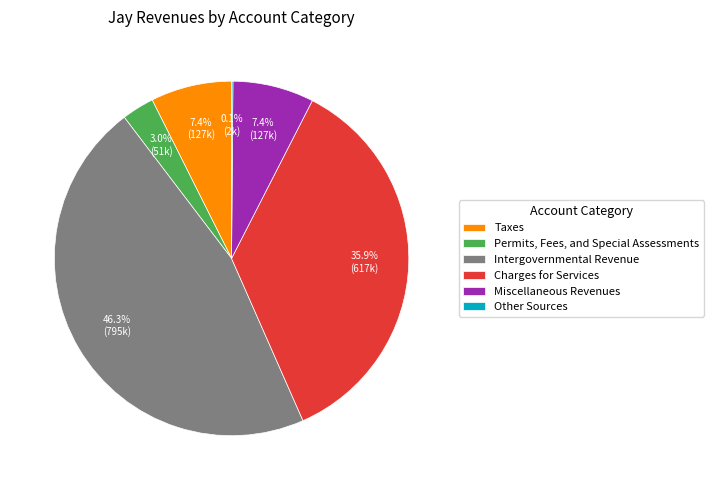

Does any single category account for the majority?

No